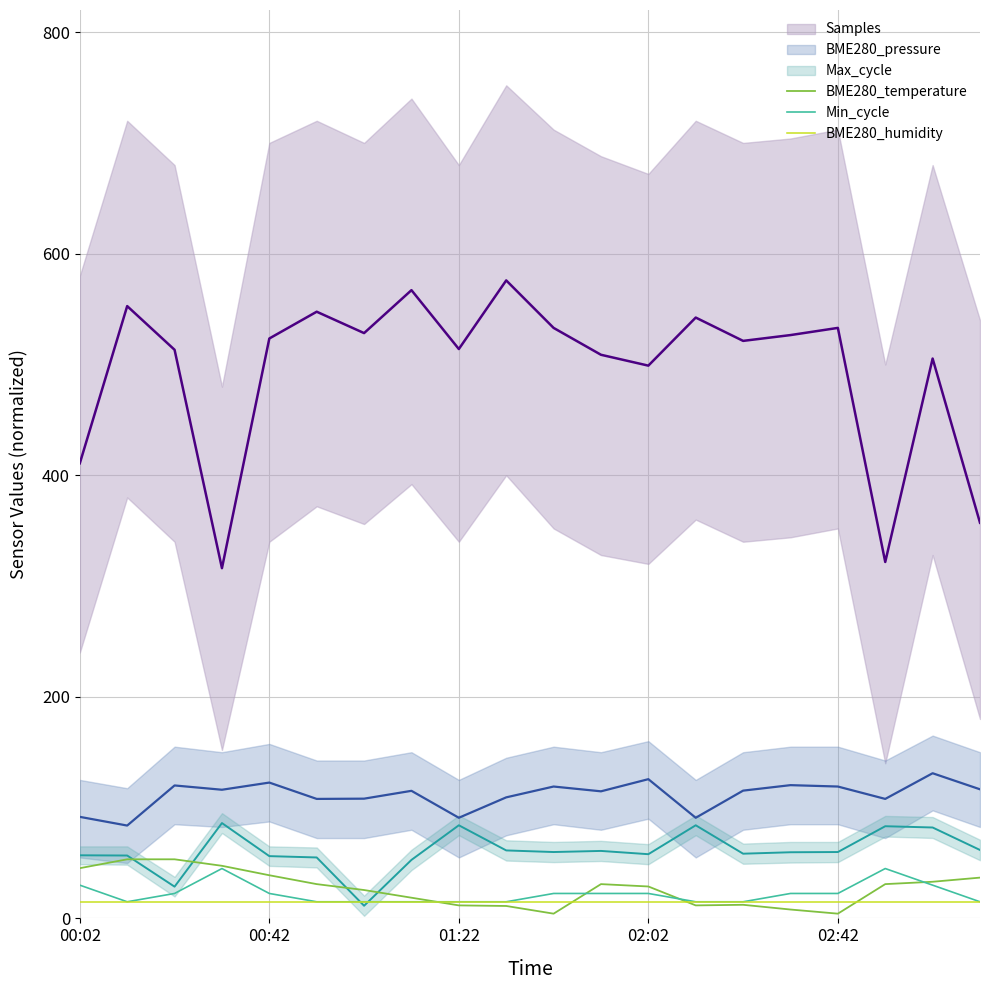

What is the average value of the BME280_humidity series?

15.0